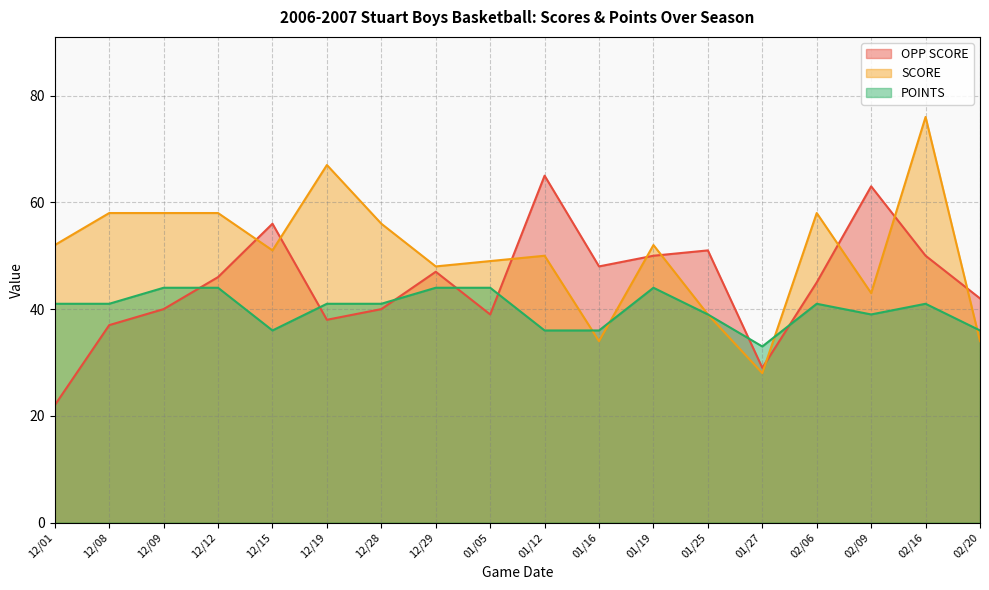

List the series in order of their overall mean, lowest first.

POINTS, OPP SCORE, SCORE